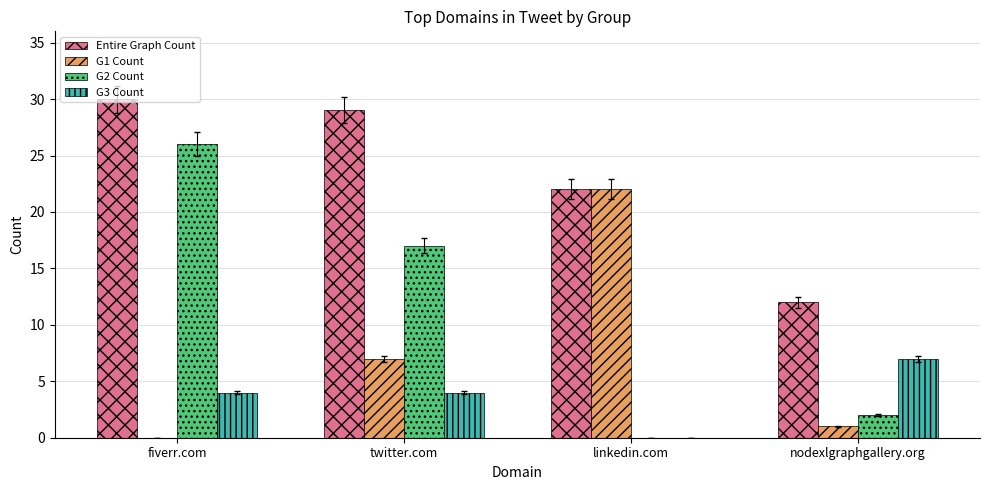

Which series changed the most between linkedin.com and nodexlgraphgallery.org?

G1 Count